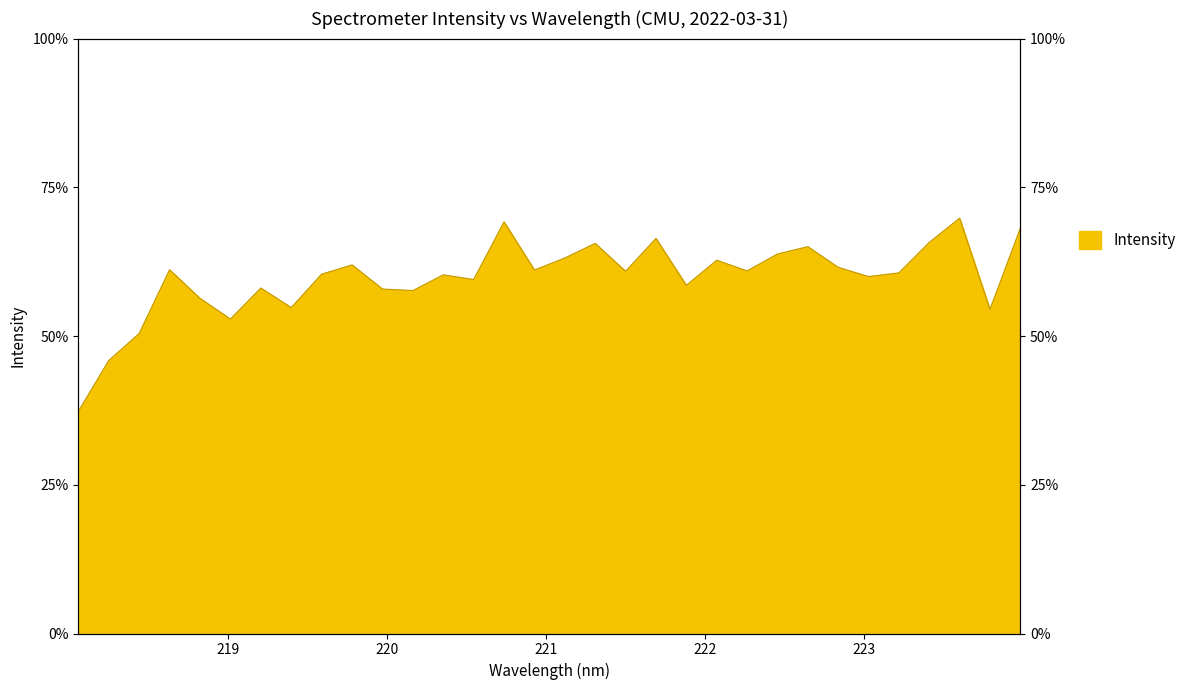

How many lines are shown in the chart?

1